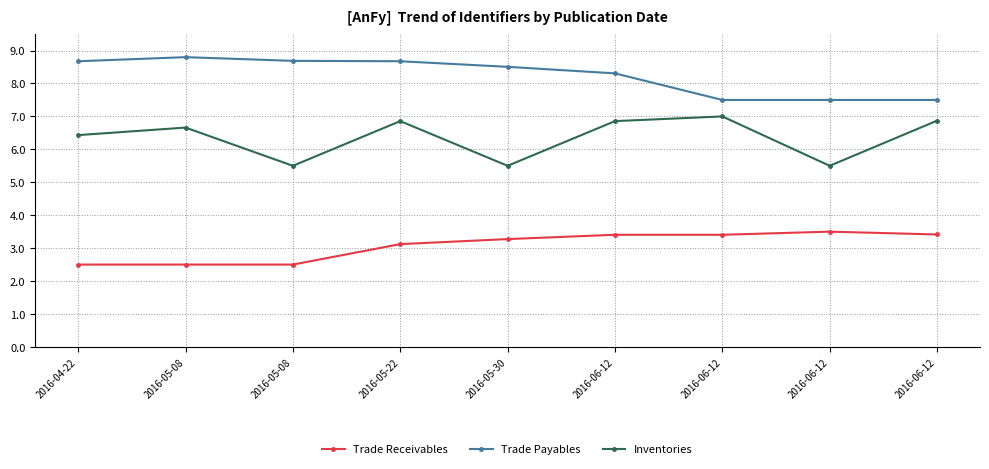

How many lines are shown in the chart?

3